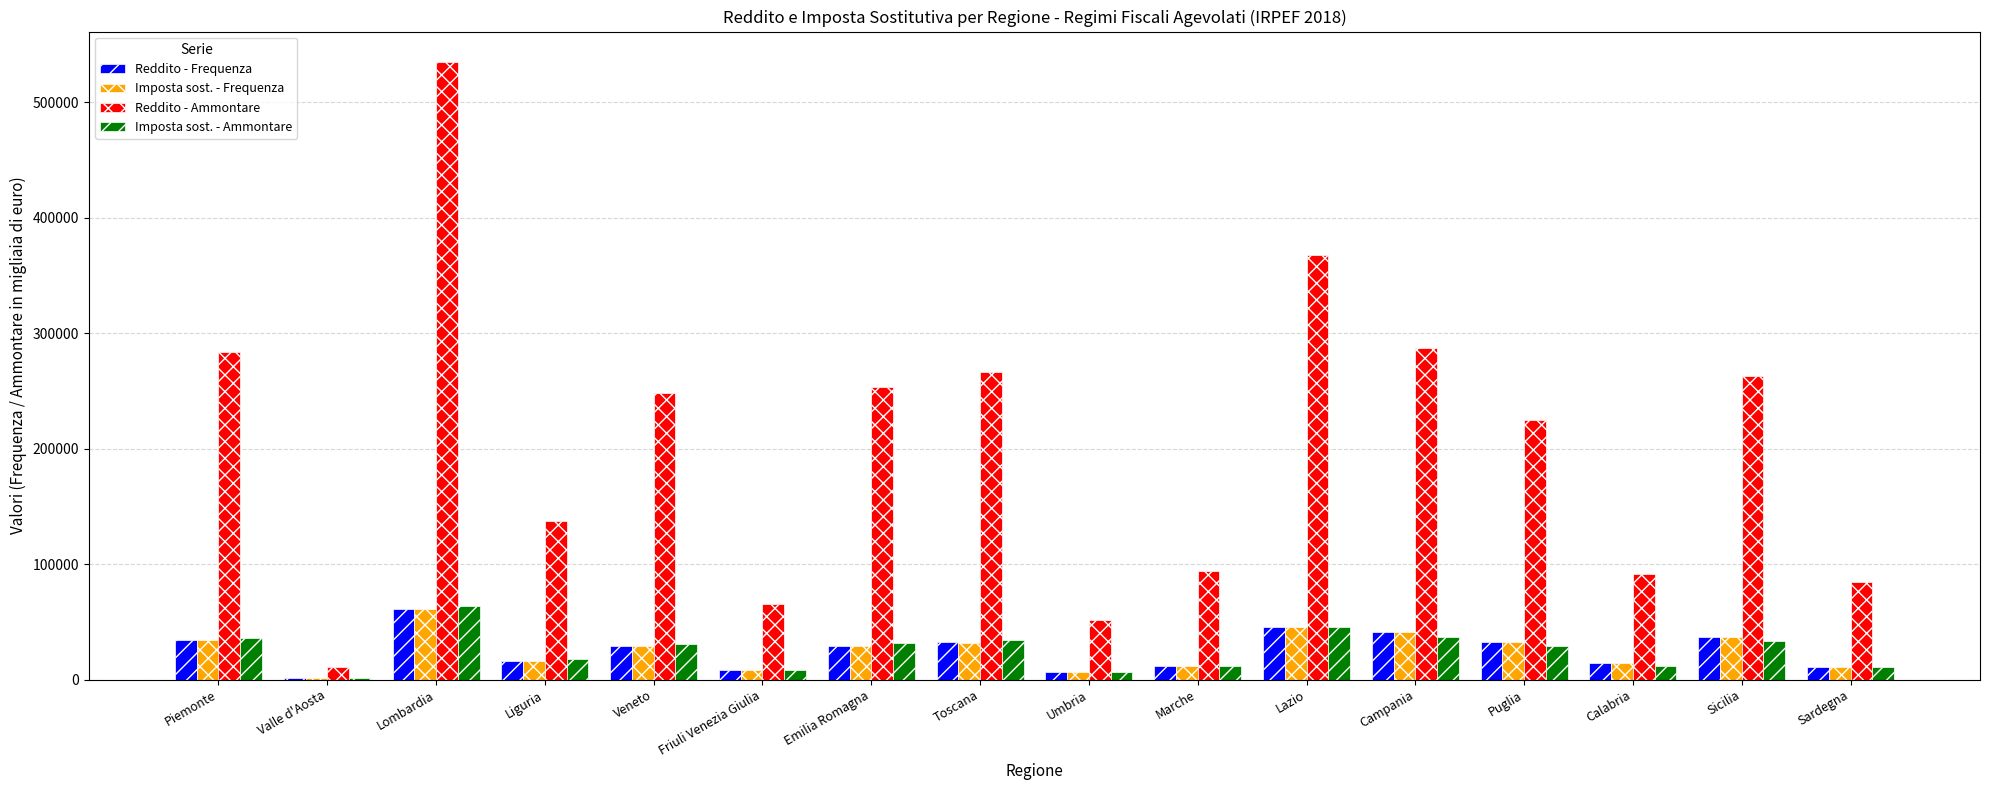

Is it true that Imposta sost. - Frequenza equals 45085 at Lazio?

True